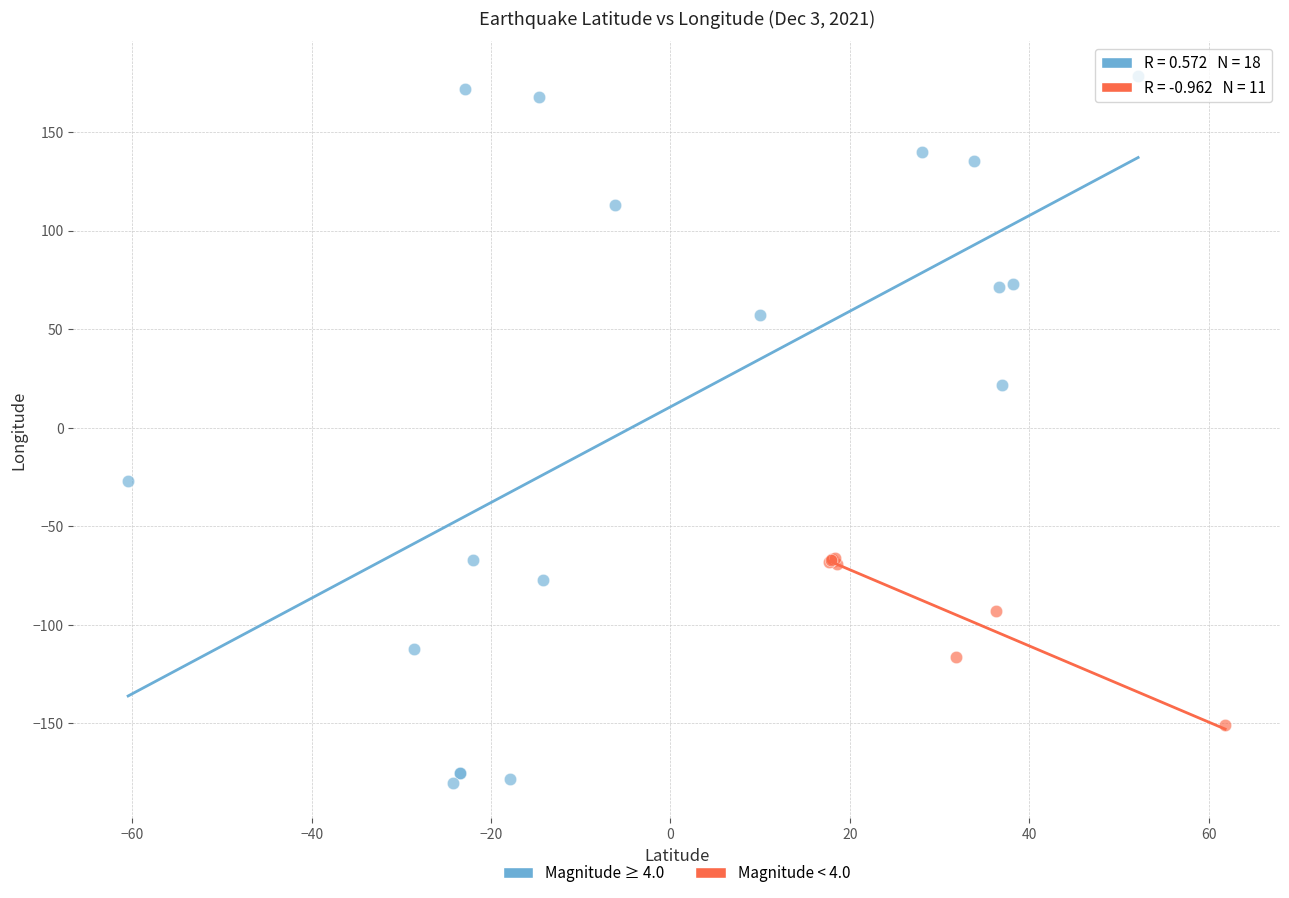

Which series contains the lowest Y value?

Magnitude ≥ 4.0